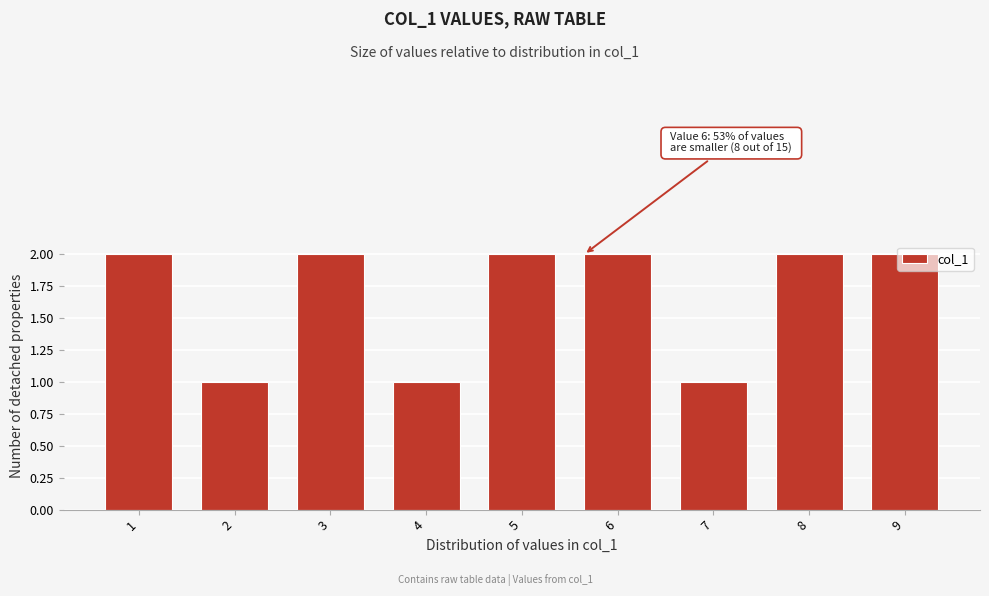

What is the sum of all values?

15